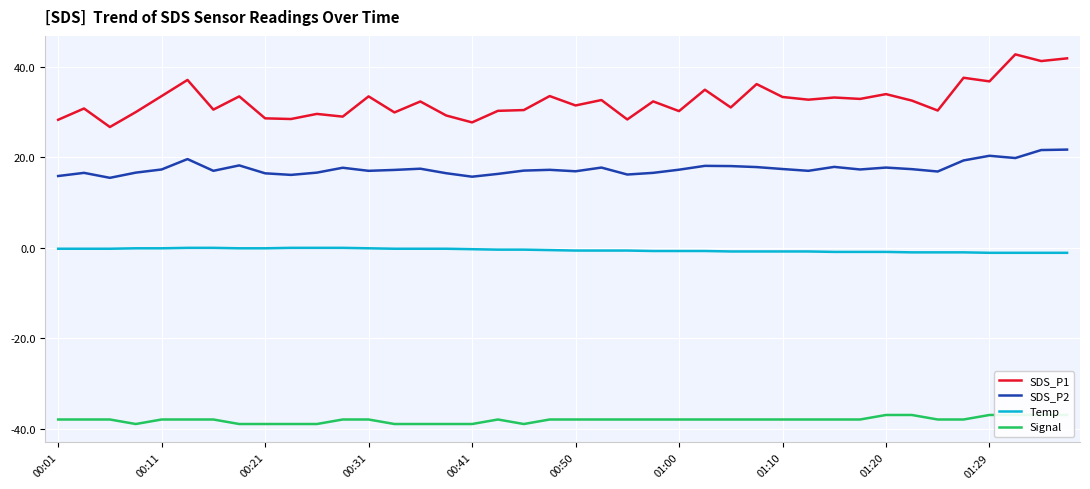

True or false: SDS_P2 and Signal cross at least once.

False